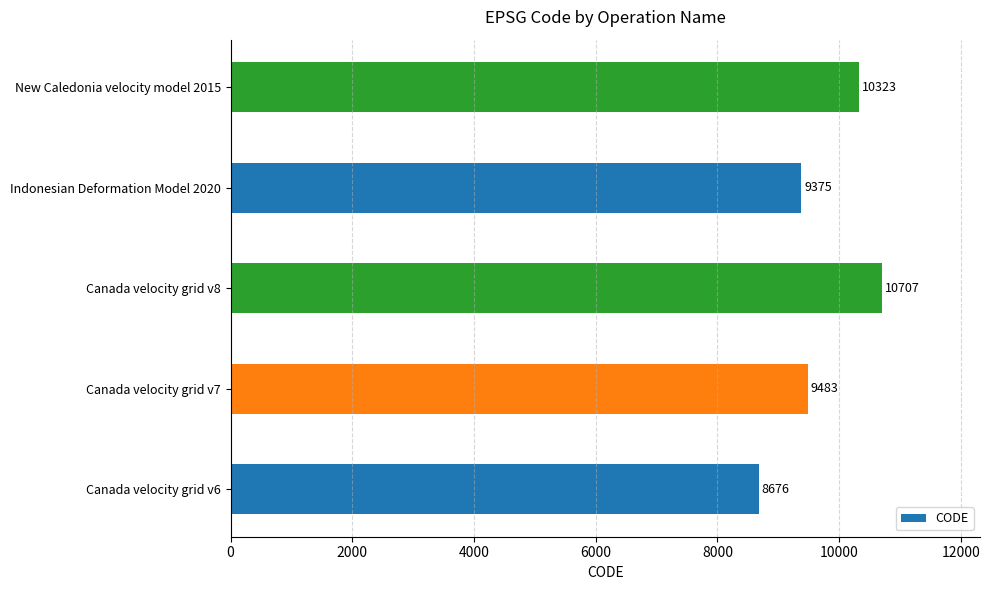

What is the ratio of the value at Canada velocity grid v6 to the value at Canada velocity grid v8?

0.8